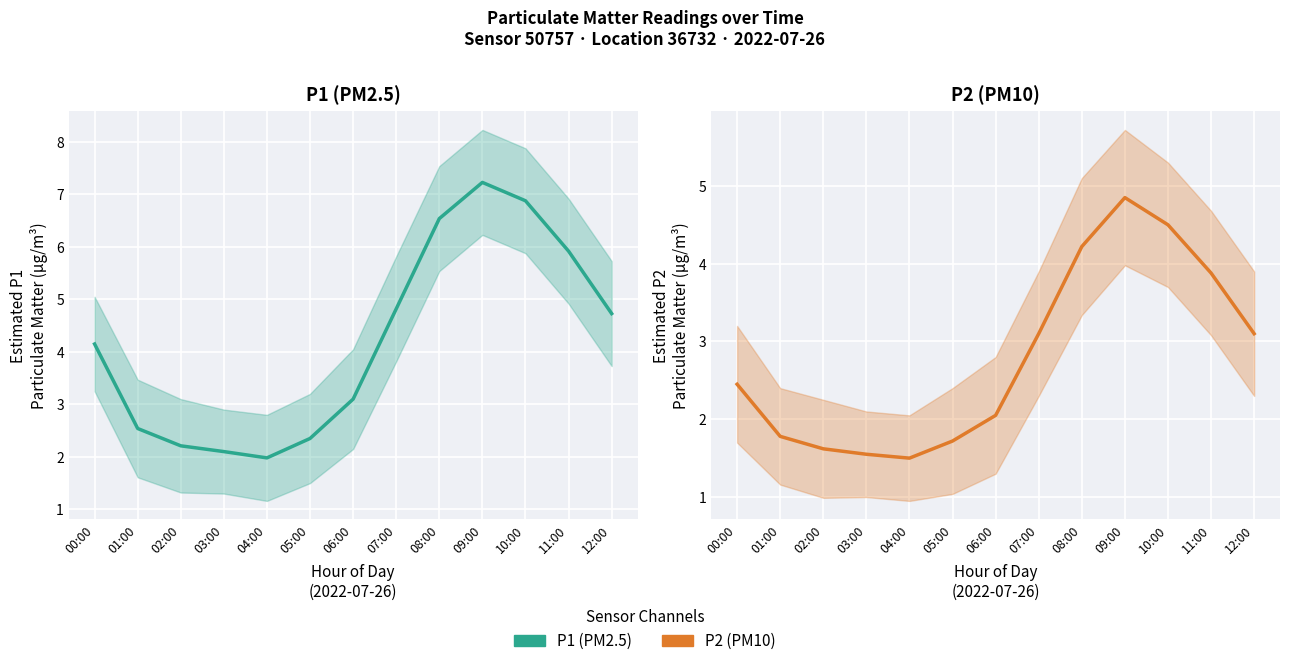

Reading left to right, list all the values displayed in this chart.

P1 (PM2.5): 00:00=4.2	01:00=2.5	02:00=2.2	03:00=2.1	04:00=2.0	05:00=2.4	06:00=3.1	07:00=4.8	08:00=6.5	09:00=7.2	10:00=6.9	11:00=5.9	12:00=4.7
P2 (PM10): 00:00=2.5	01:00=1.8	02:00=1.6	03:00=1.6	04:00=1.5	05:00=1.7	06:00=2.0	07:00=3.1	08:00=4.2	09:00=4.8	10:00=4.5	11:00=3.9	12:00=3.1